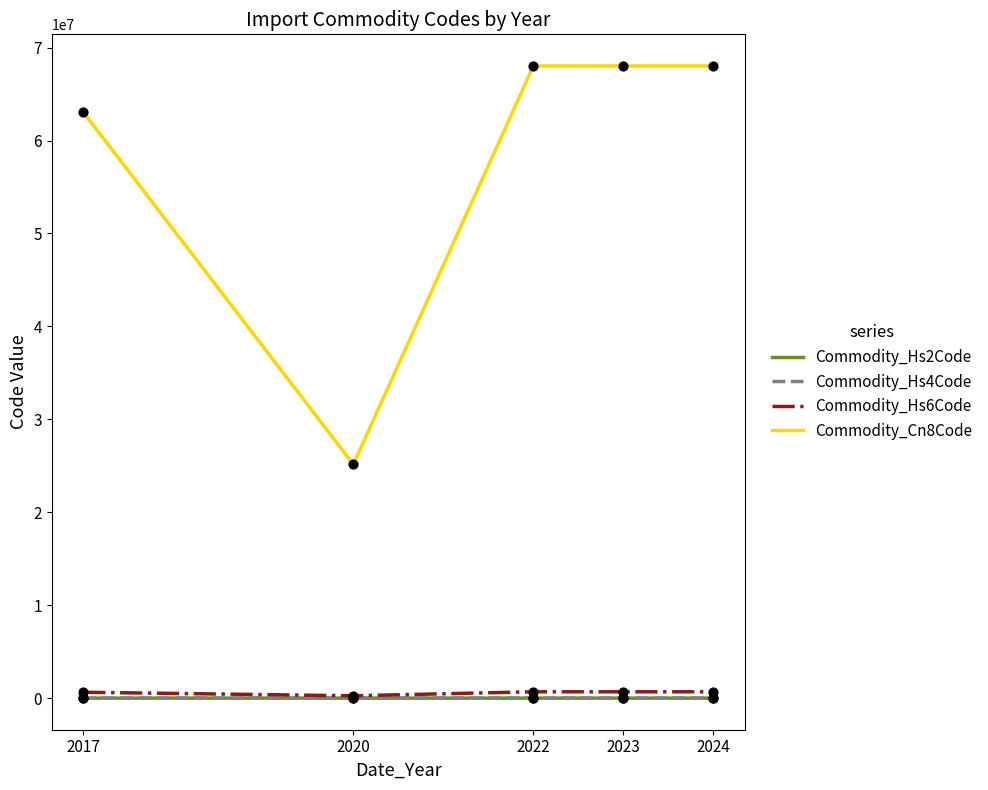

Which series has the widest spread of values?

Commodity_Cn8Code